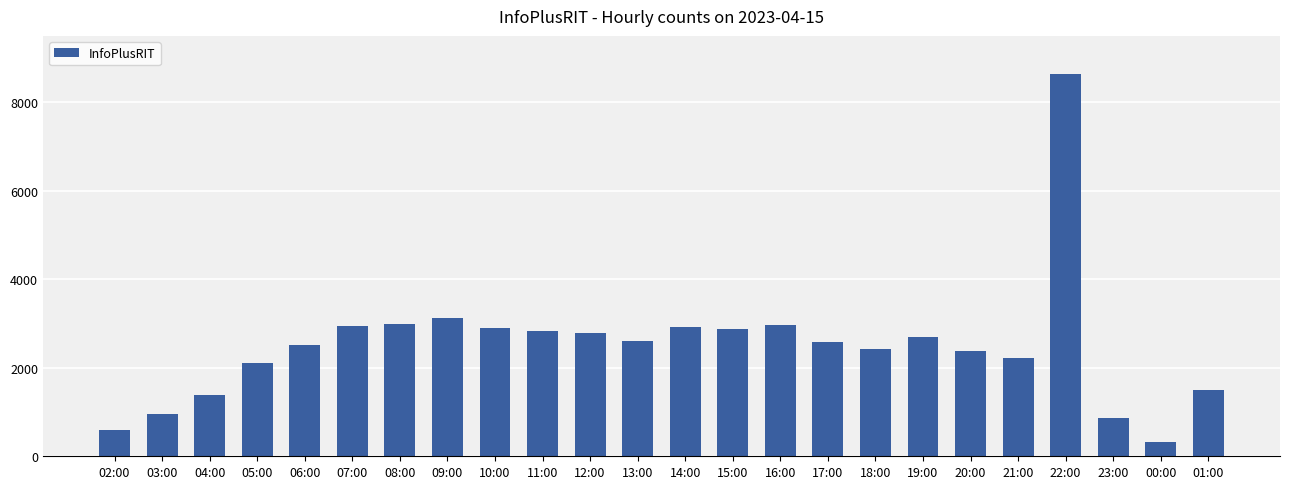

The value at 18:00 is 2435. True or false?

True